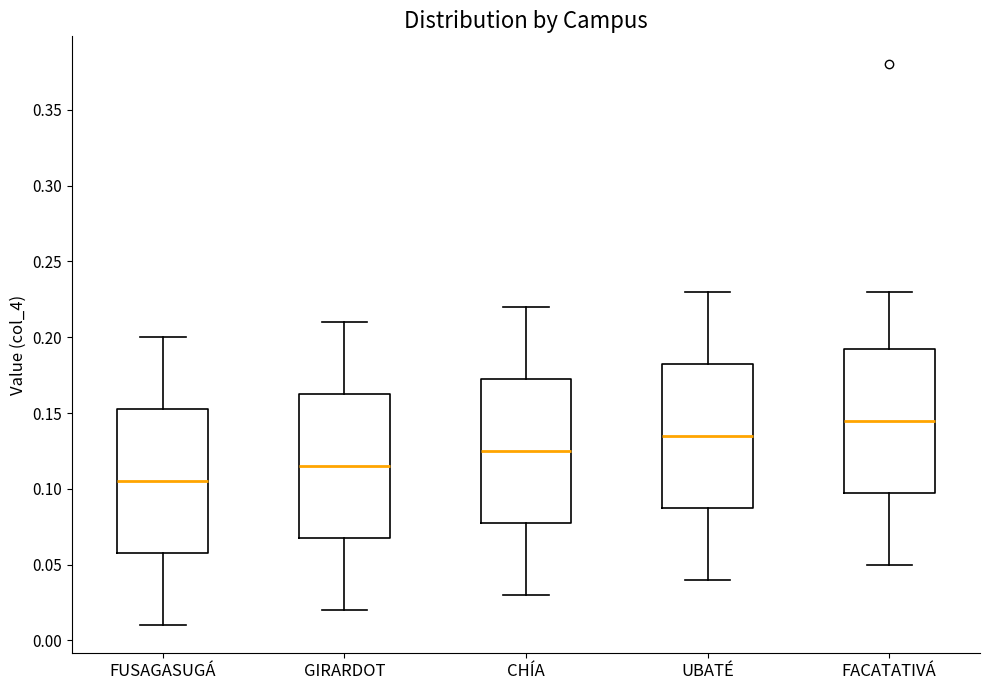

Reading left to right, transcribe this box plot: for each box, give where its median line is, the range the box spans, and where its two whiskers end, as read against the y-axis. The values are not printed on the chart, so give them approximately, as read against the axis.

FUSAGASUGÁ: median 0.105, box 0.060 to 0.155, whiskers 0.010 to 0.200
GIRARDOT: median 0.115, box 0.070 to 0.165, whiskers 0.020 to 0.210
CHÍA: median 0.125, box 0.080 to 0.175, whiskers 0.030 to 0.220
UBATÉ: median 0.135, box 0.090 to 0.185, whiskers 0.040 to 0.230
FACATATIVÁ: median 0.145, box 0.100 to 0.195, whiskers 0.050 to 0.230